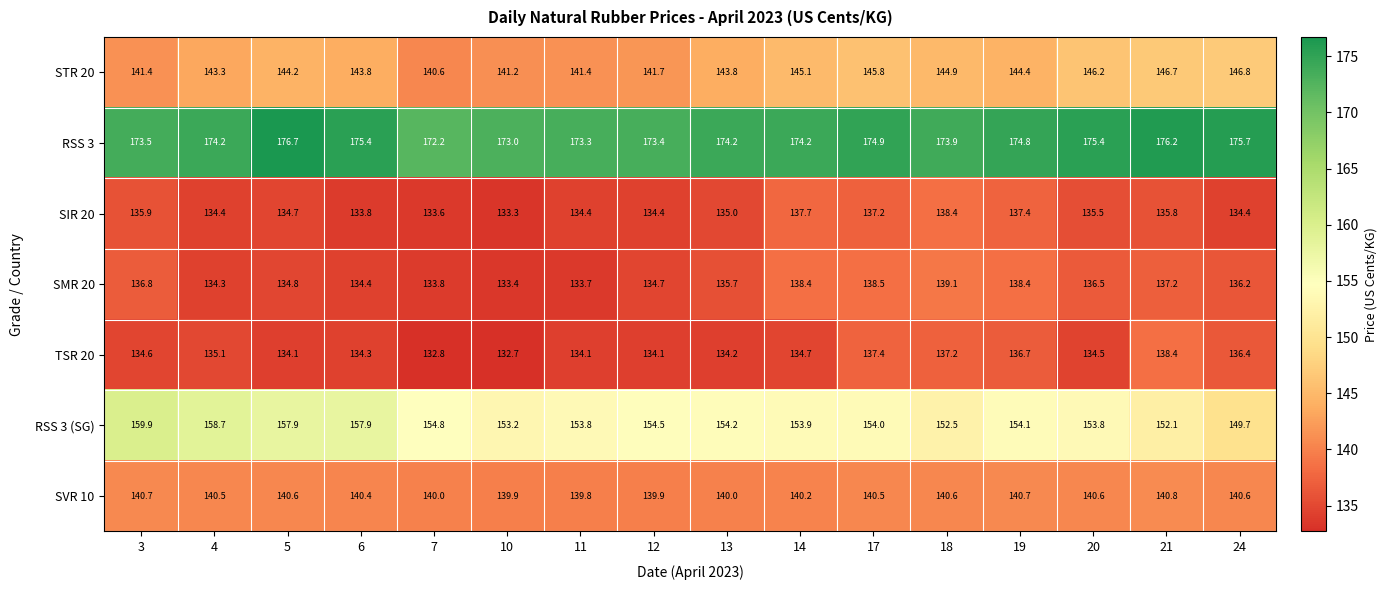

The SMR 20 series shows 134.4 at 6. True or false?

True